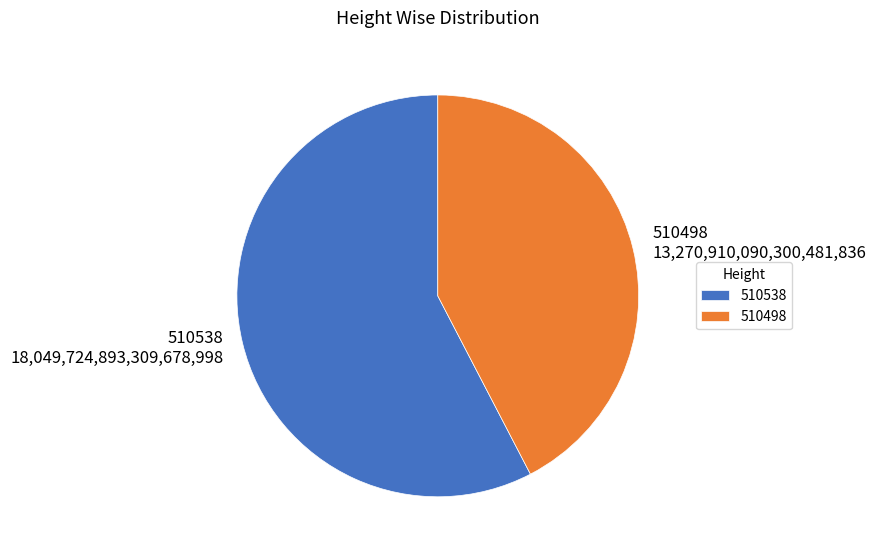

What is the smallest slice in the pie chart?

510498